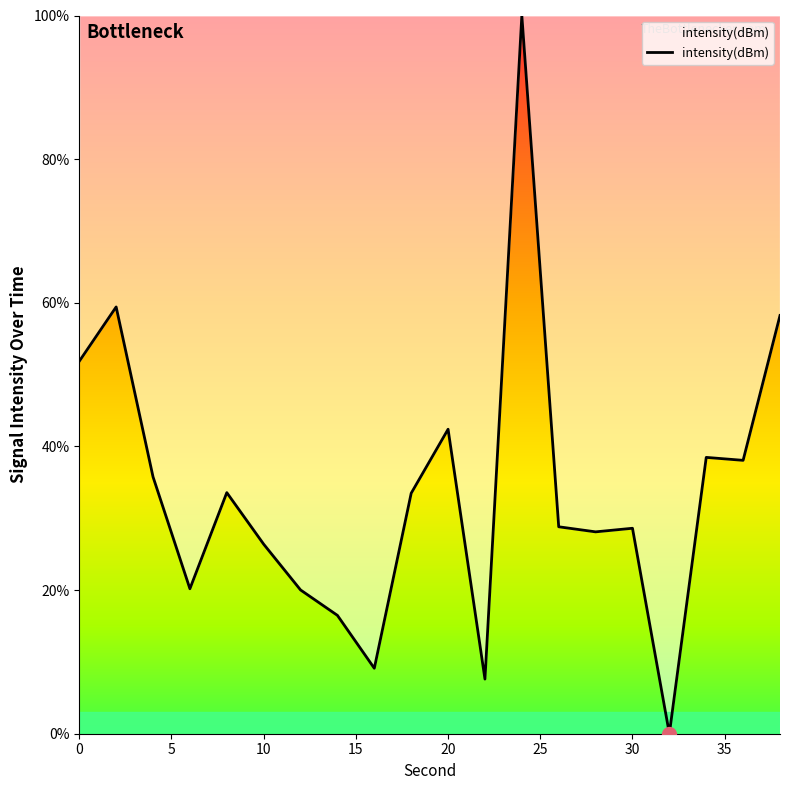

What is the greatest value displayed?

100.0